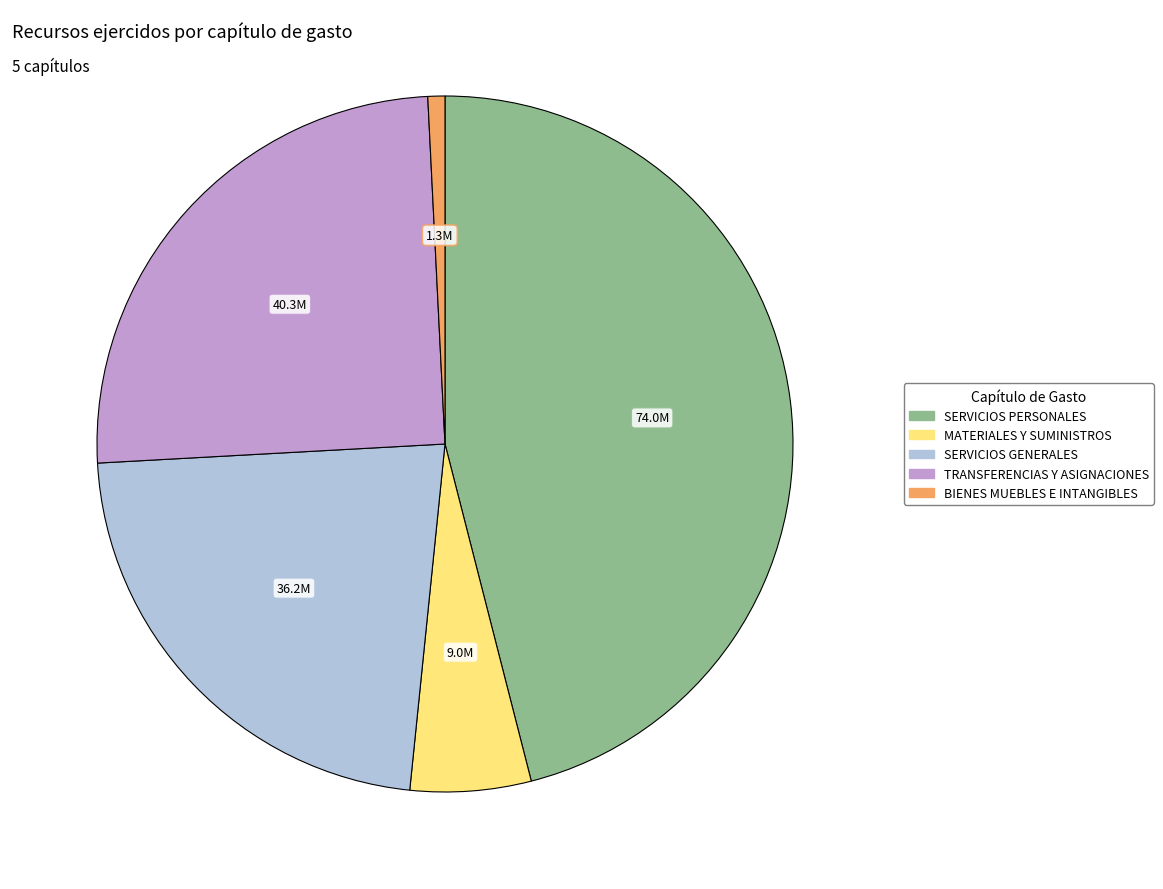

Does any single category account for the majority?

No